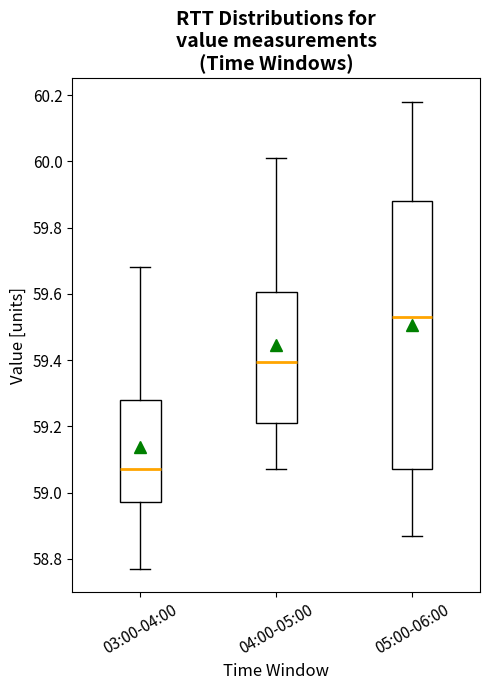

Where does the lower whisker of the box for 05:00-06:00 end on the y-axis? The values are not printed on the chart, so give them approximately, as read against the axis.

58.88